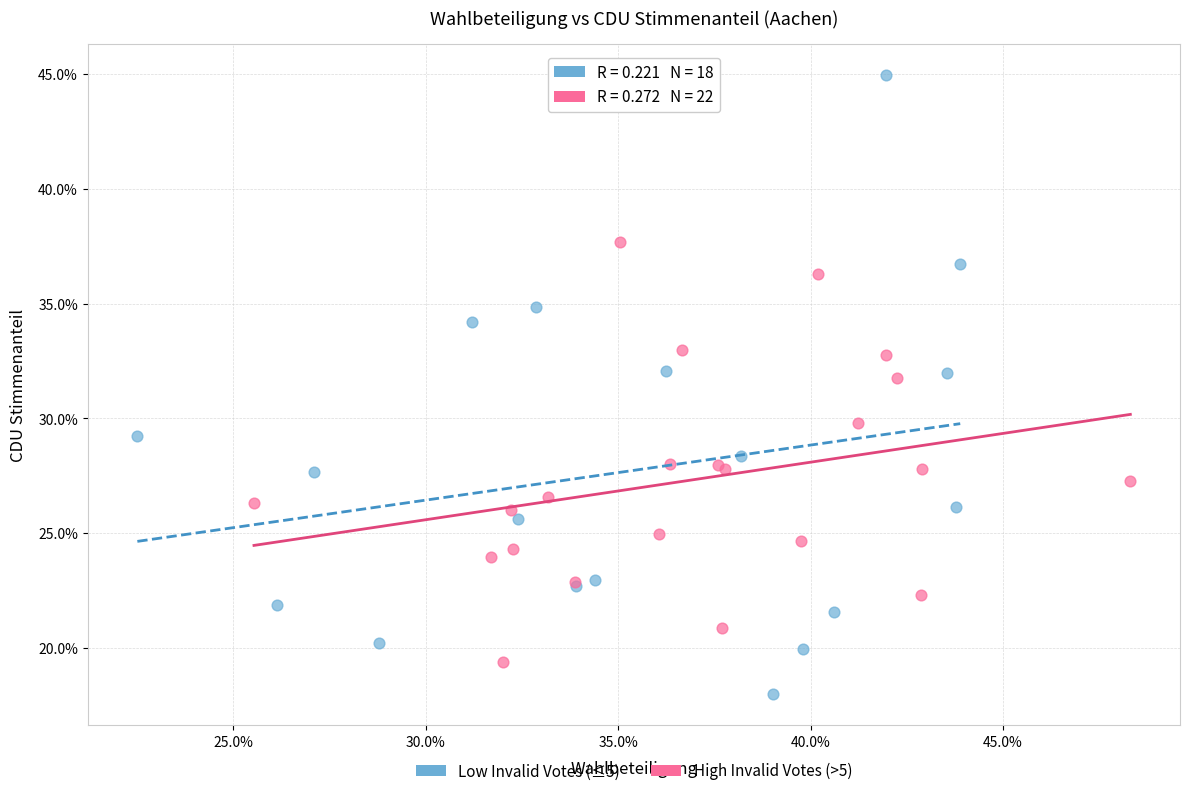

Which series reaches the minimum Y coordinate?

Low Invalid Votes (≤5)